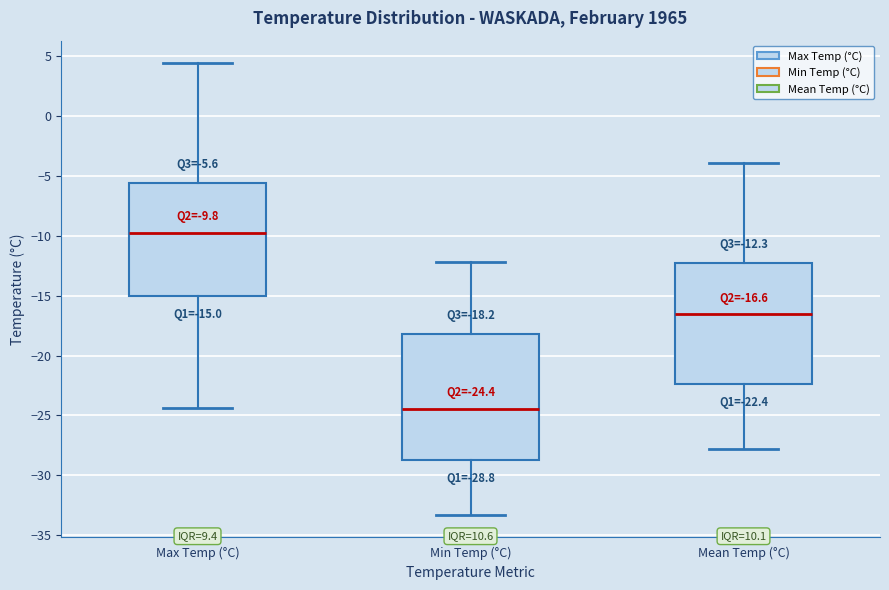

Which box's median line is the highest?

Max Temp (°C)